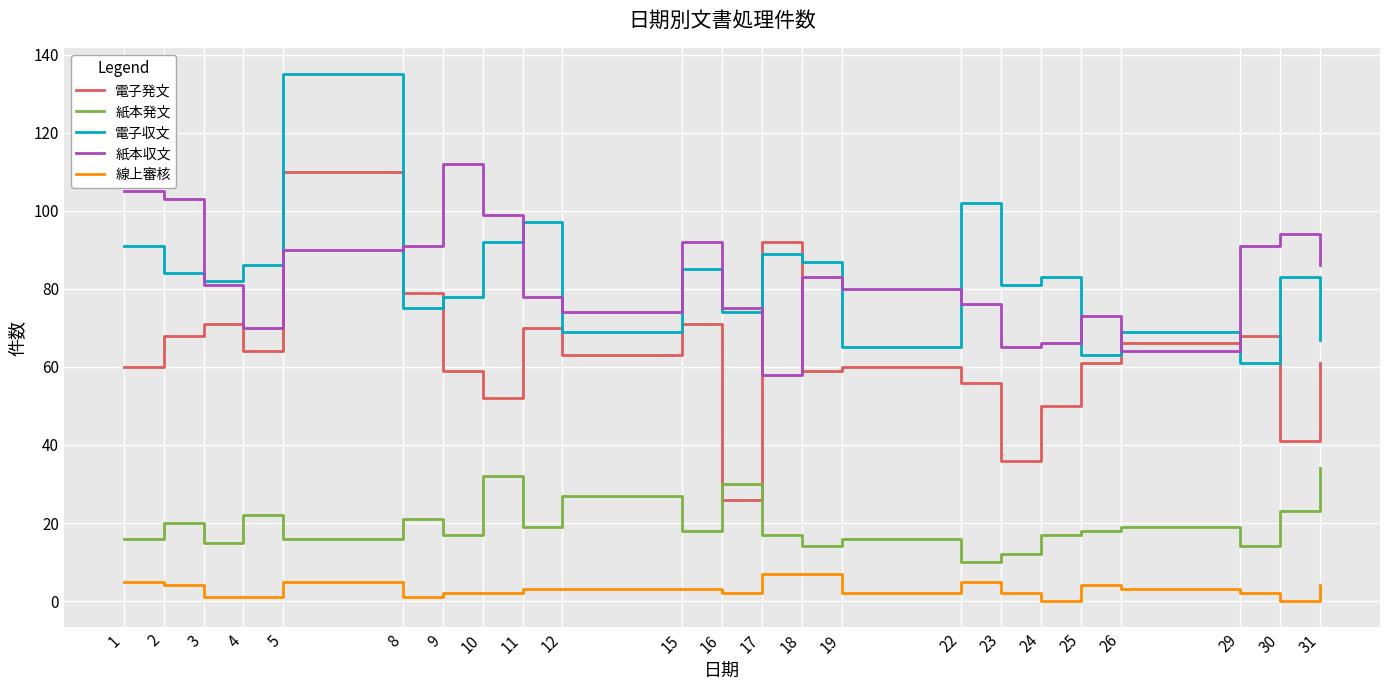

The value of 紙本発文 at 22 is 10. True or false?

True